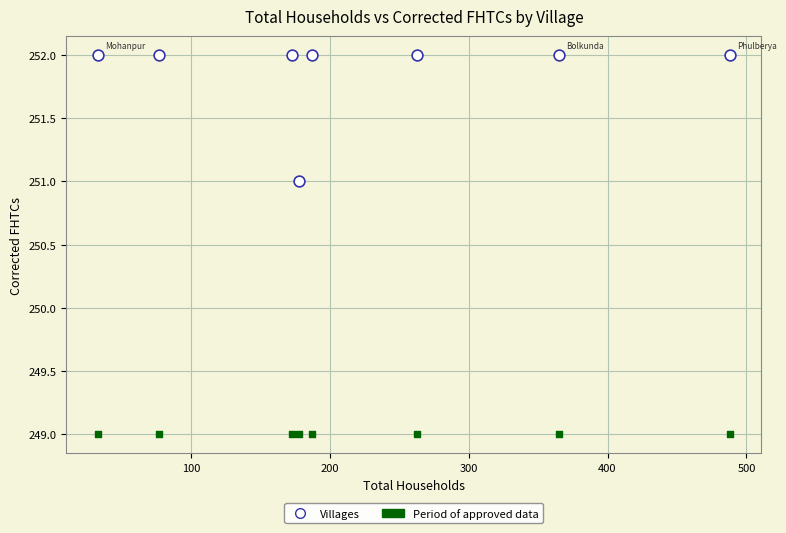

Which series reaches the maximum Y coordinate?

Villages